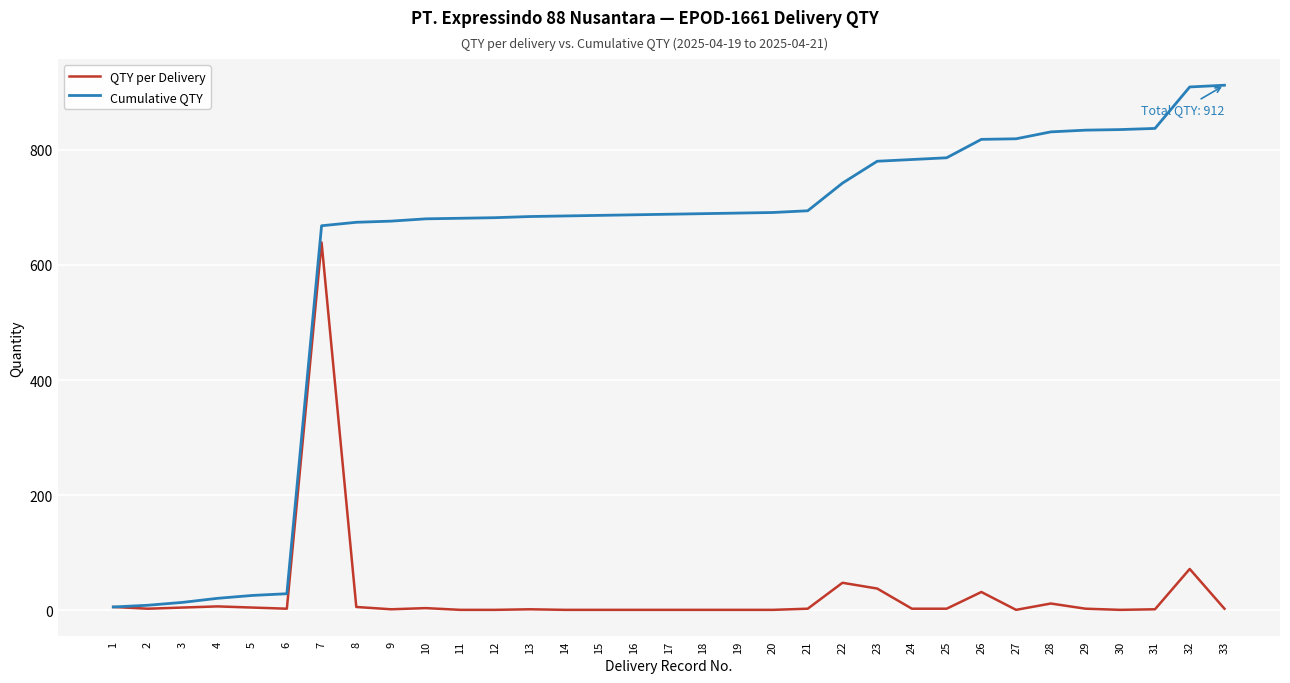

At which category is the sum across all series the highest?

7